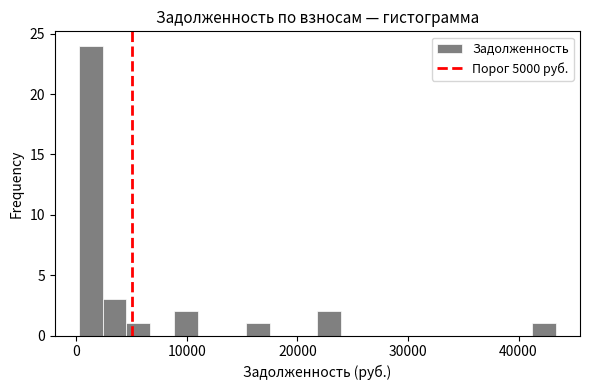

Around what value on the x-axis is the tallest bar? Give the approximate position of its centre, as read against the axis.

1000